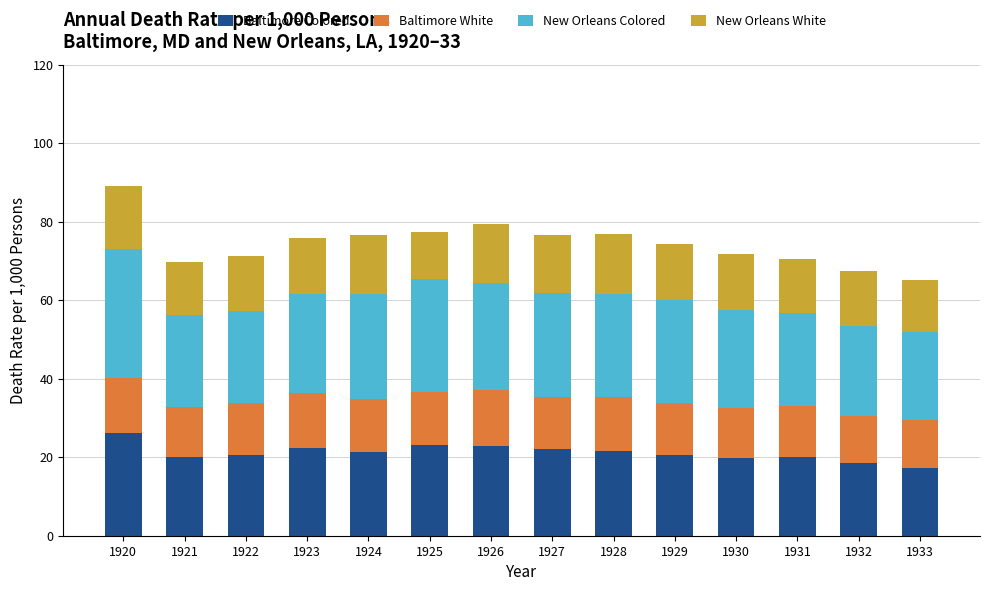

What is the maximum value for Baltimore Colored?

26.1